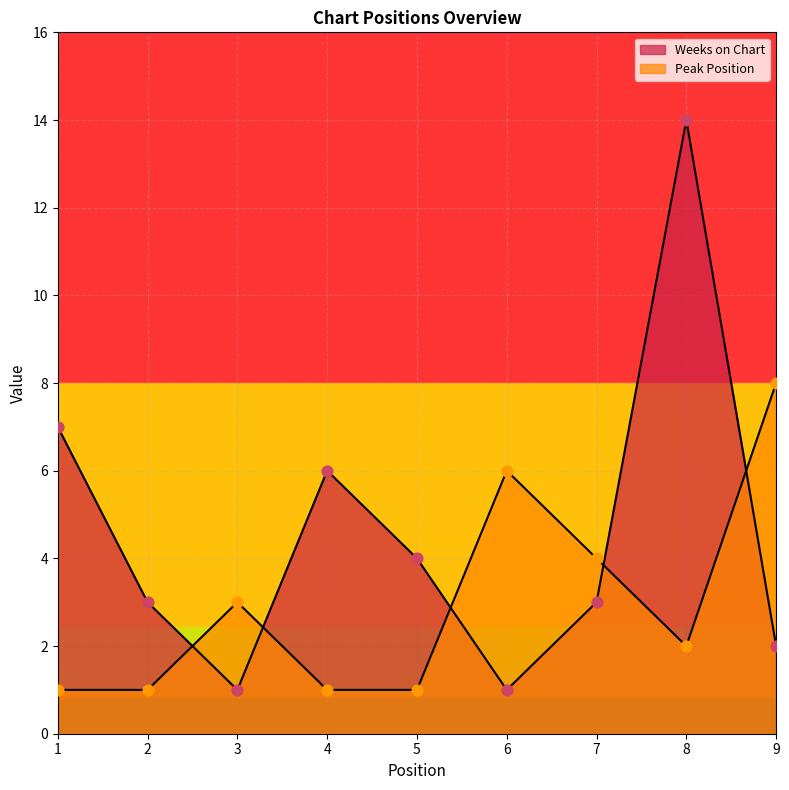

Which series contains the highest Y value?

Weeks on Chart